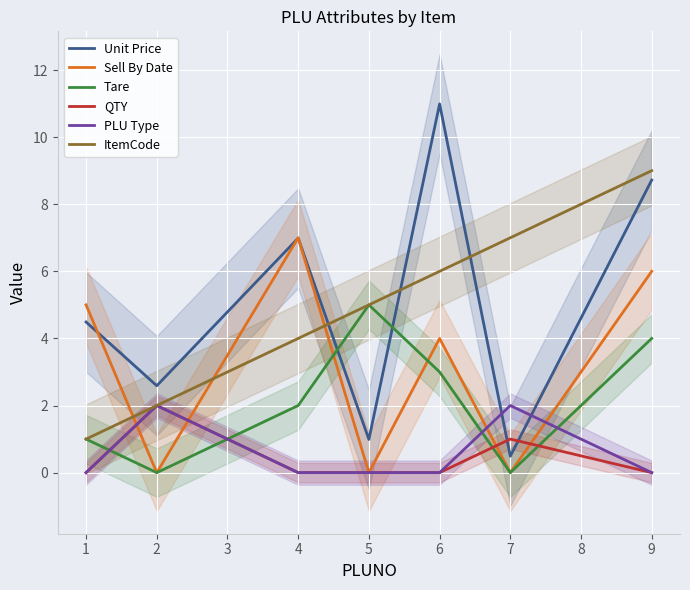

What is the sum of the Unit Price values at 6 and 1?

15.5